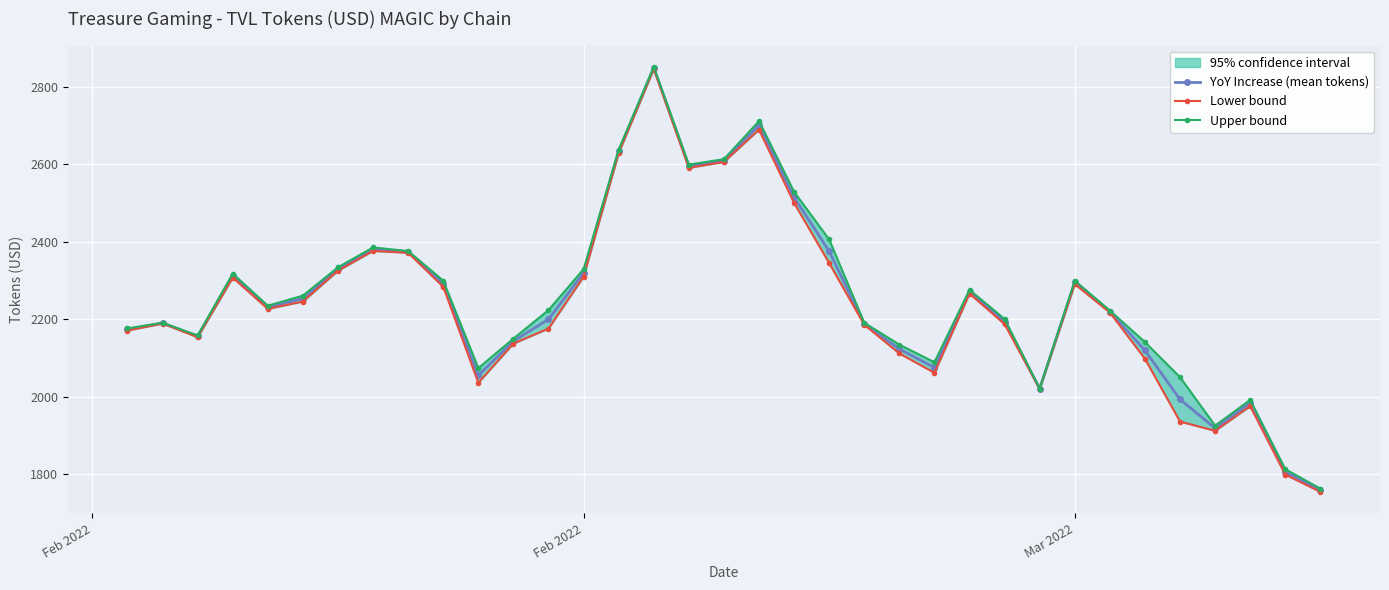

True or false: YoY Increase (mean tokens) and Upper bound intersect in this chart.

False